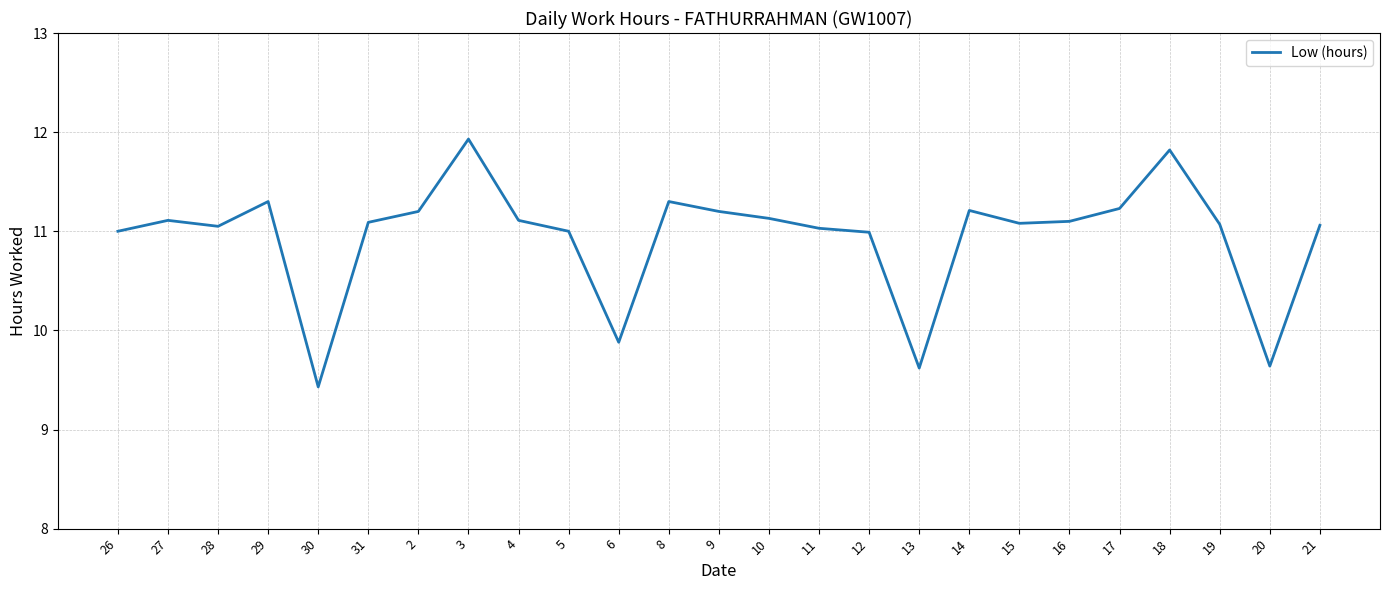

What is the average value?

10.9